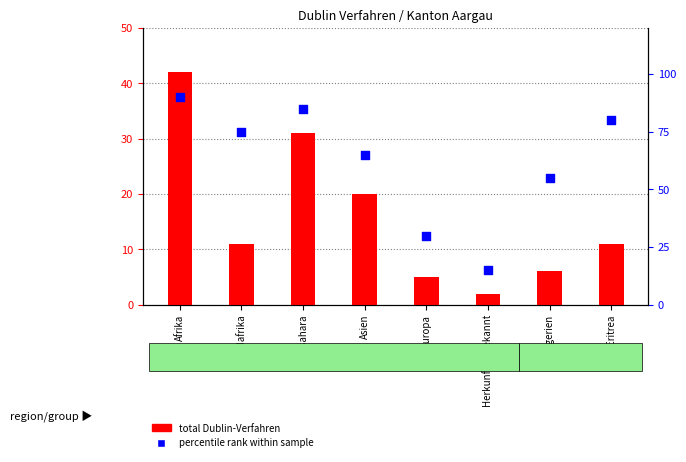

At how many categories does at least one series exceed 48?

6